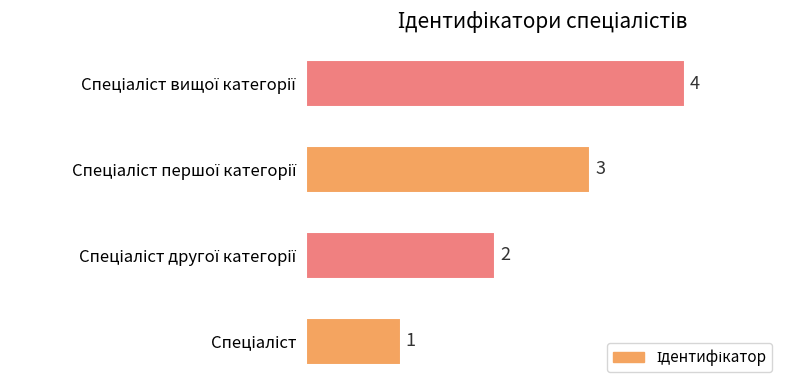

What is the greatest value displayed?

4